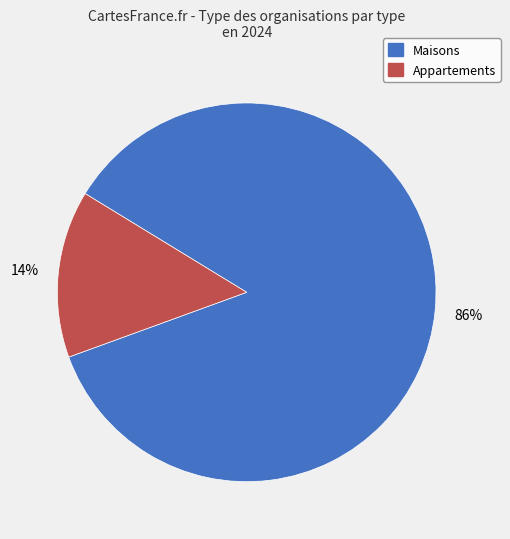

To the nearest percent, what is the average slice percentage?

50%